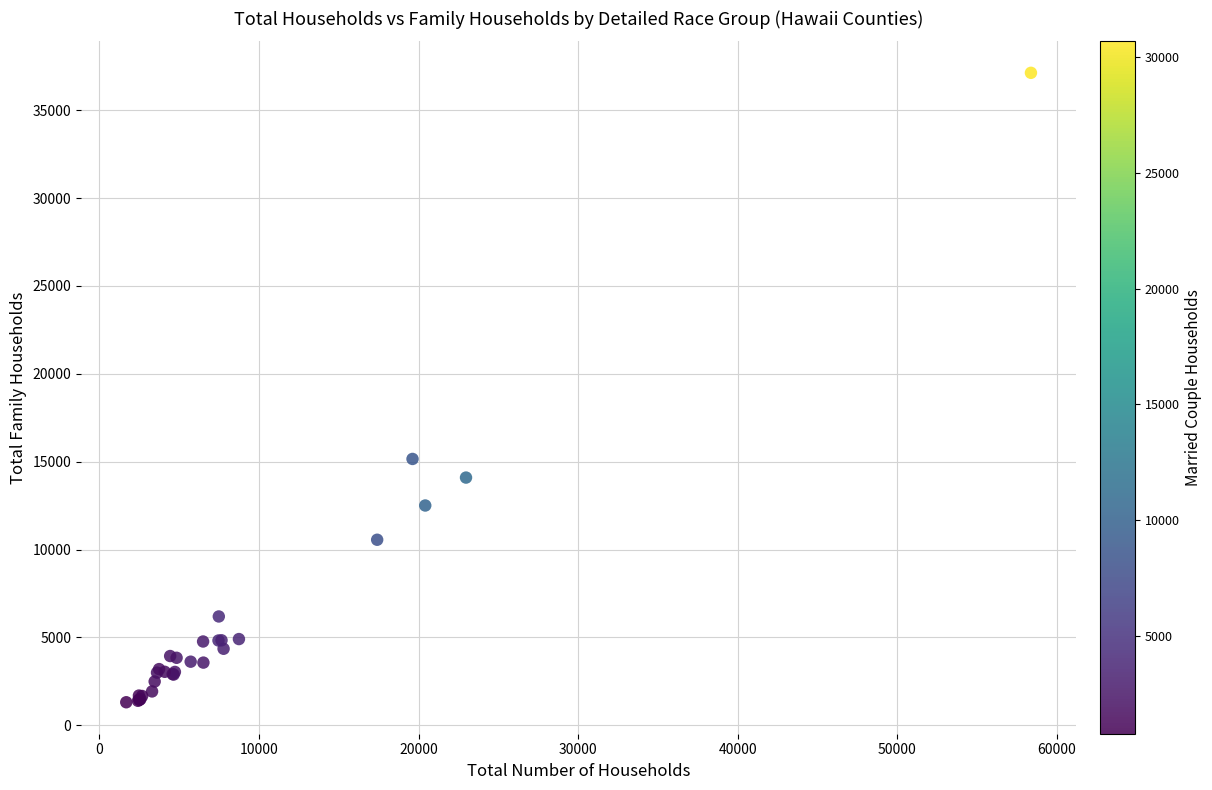

What Y value in the scatter plot is closest to 19219?

15156